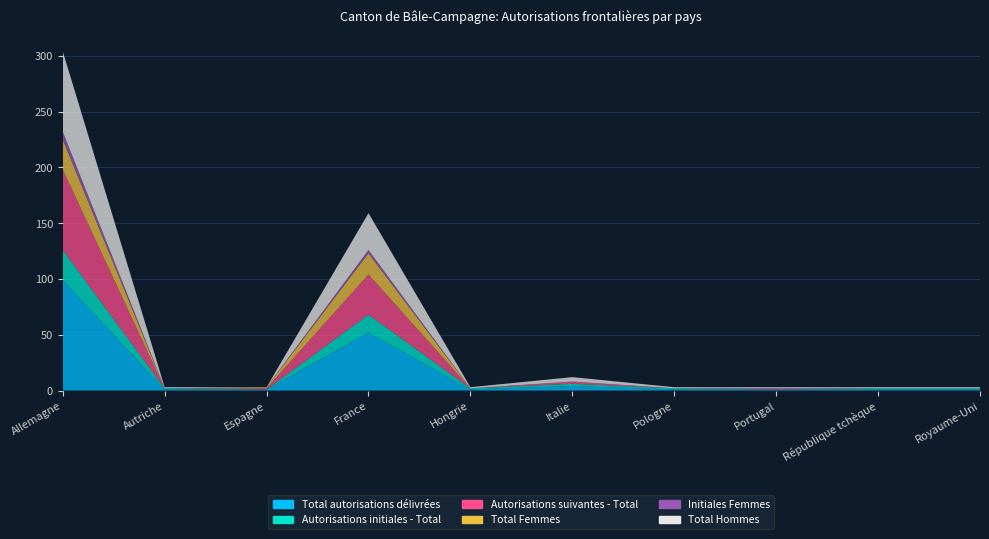

Reading left to right, list all the values displayed in this chart.

Total autorisations délivrées: Allemagne=99	Autriche=1	Espagne=1	France=52	Hongrie=1	Italie=4	Pologne=1	Portugal=1	République tchèque=1	Royaume-Uni=1
Autorisations initiales - Total: Allemagne=27	Autriche=1	Espagne=0	France=16	Hongrie=1	Italie=2	Pologne=1	Portugal=0	République tchèque=1	Royaume-Uni=1
Autorisations suivantes - Total: Allemagne=72	Autriche=0	Espagne=1	France=36	Hongrie=0	Italie=2	Pologne=0	Portugal=1	République tchèque=0	Royaume-Uni=0
Total Femmes: Allemagne=27	Autriche=0	Espagne=1	France=19	Hongrie=0	Italie=0	Pologne=0	Portugal=0	République tchèque=0	Royaume-Uni=0
Initiales Femmes: Allemagne=7	Autriche=0	Espagne=0	France=3	Hongrie=0	Italie=0	Pologne=0	Portugal=0	République tchèque=0	Royaume-Uni=0
Total Hommes: Allemagne=72	Autriche=1	Espagne=0	France=33	Hongrie=1	Italie=4	Pologne=1	Portugal=1	République tchèque=1	Royaume-Uni=1